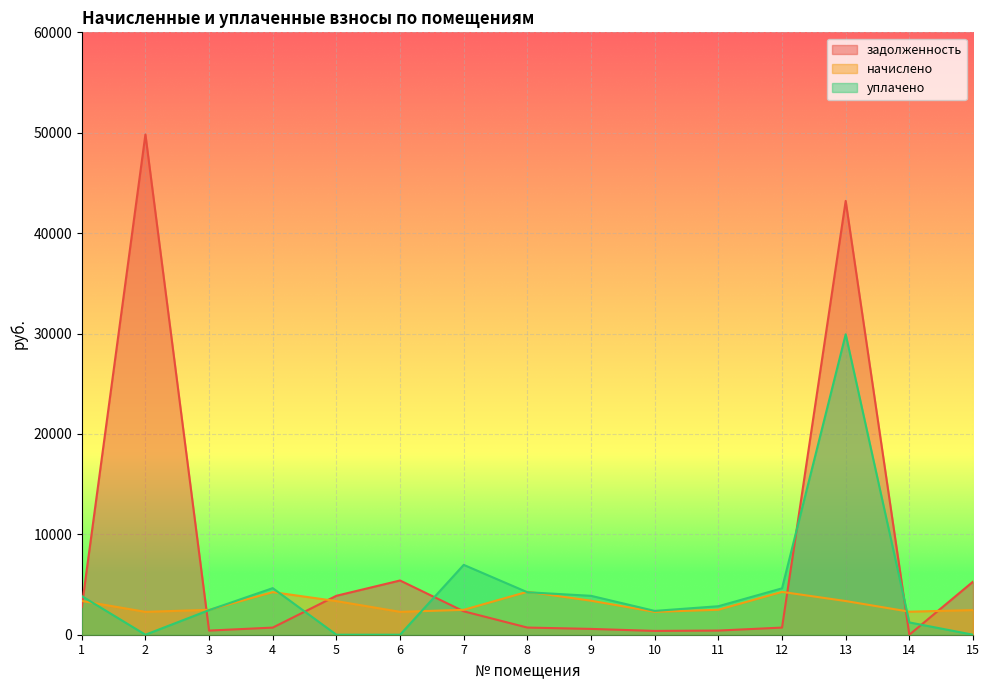

What is the greatest value displayed?

49827.9